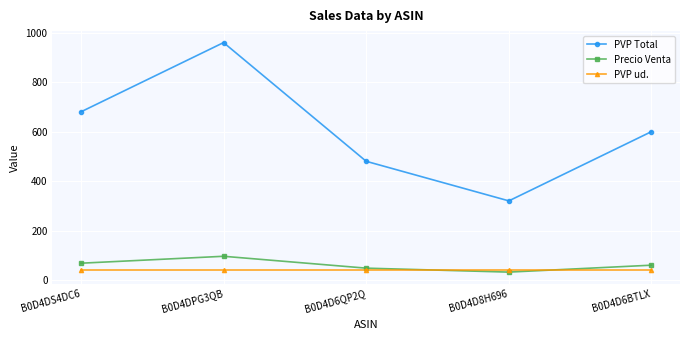

What is the label of the 3rd point from the right?

B0D4D6QP2Q